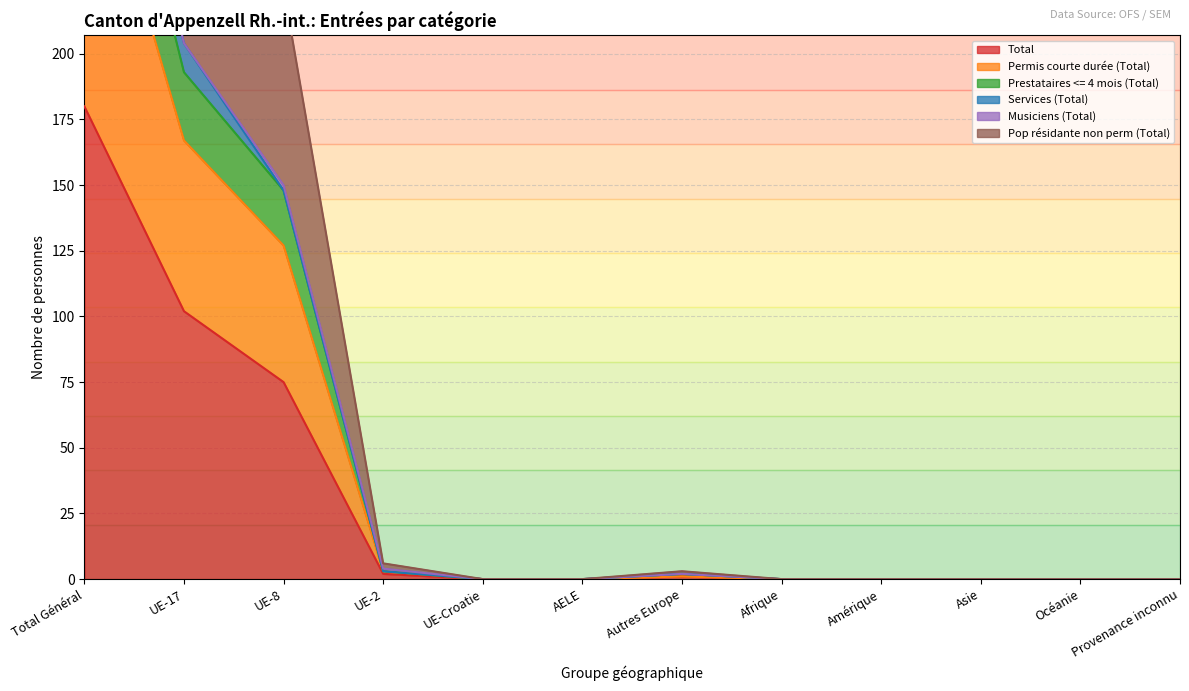

True or false: Prestataires <= 4 mois (Total) and Pop résidante non perm (Total) cross at least once.

False